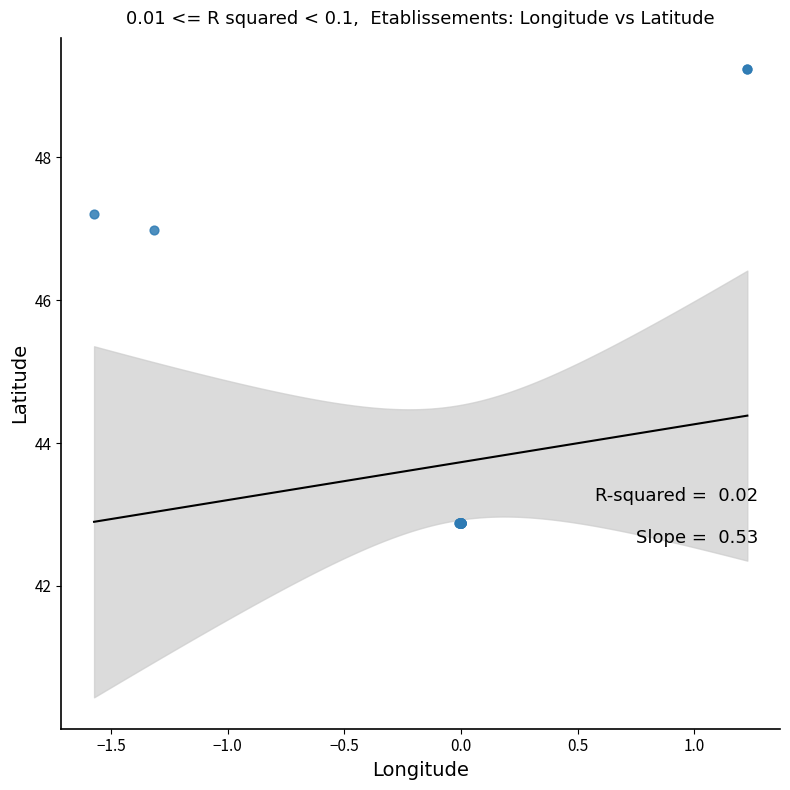

What Y value in the scatter plot is closest to 46?

47.0